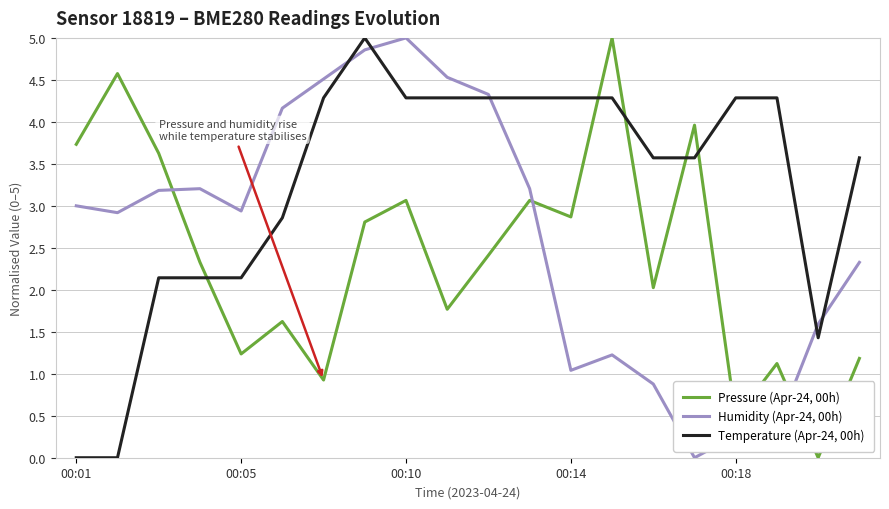

True or false: Temperature (Apr-24, 00h) and Pressure (Apr-24, 00h) intersect in this chart.

True